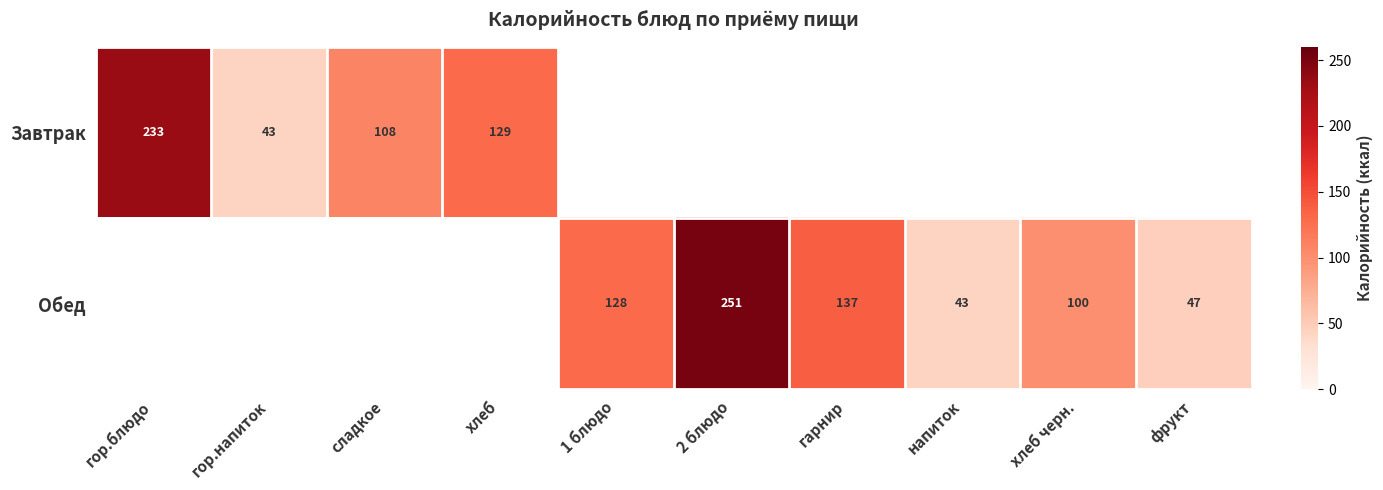

The Обед series shows 30 at фрукт. True or false?

False